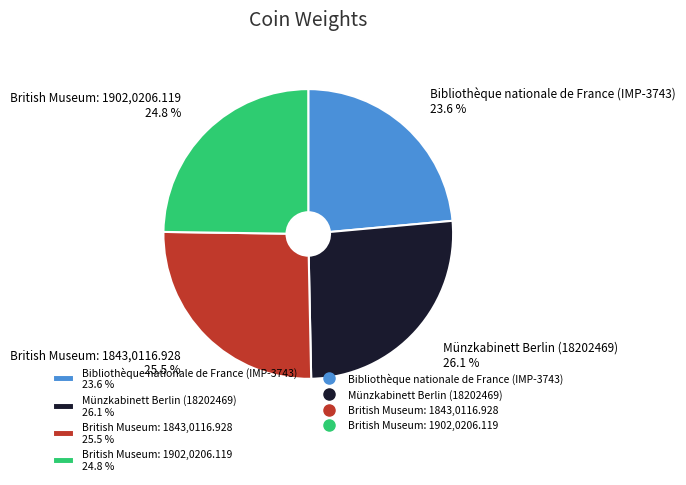

To the nearest percent, what is the combined percentage of Bibliothèque nationale de France (IMP-3743) and British Museum: 1843,0116.928?

49%